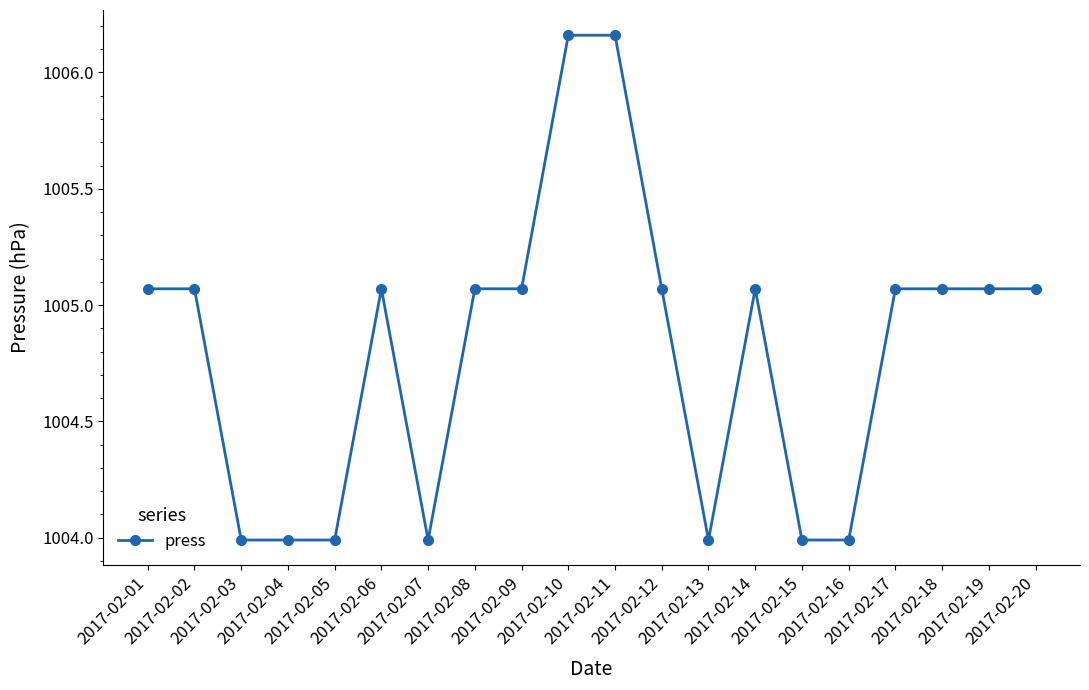

What is the value of the 7th point from the left?

1004.0